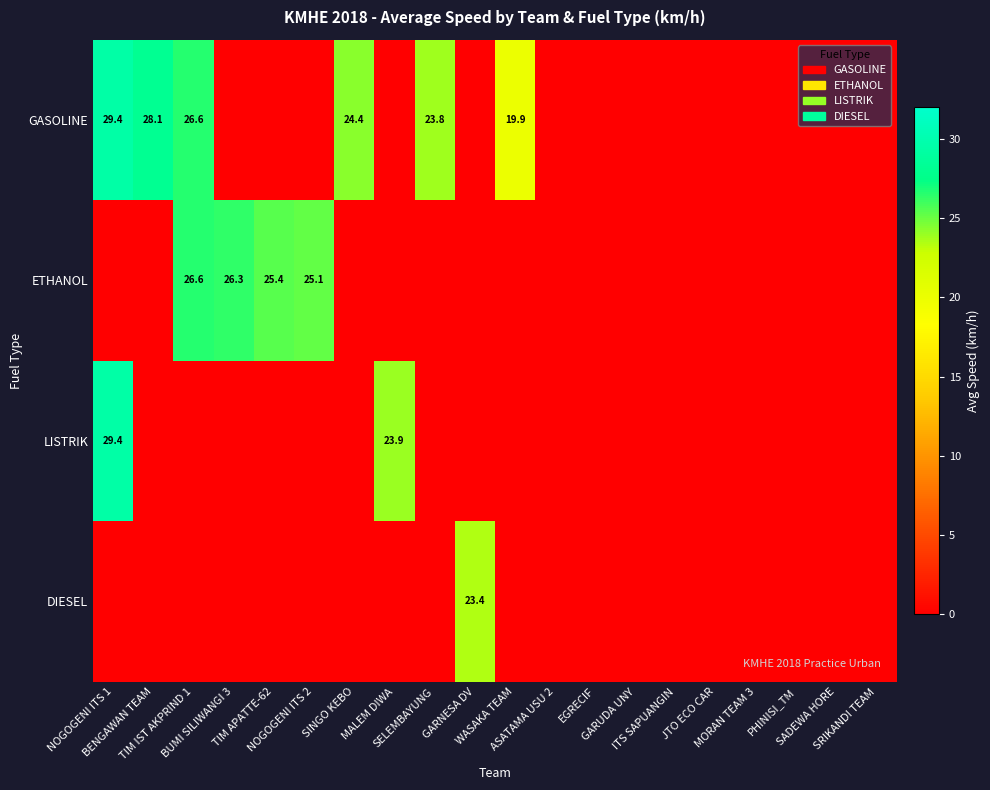

What is the difference between the maximum and second lowest values in the ETHANOL series?

26.6